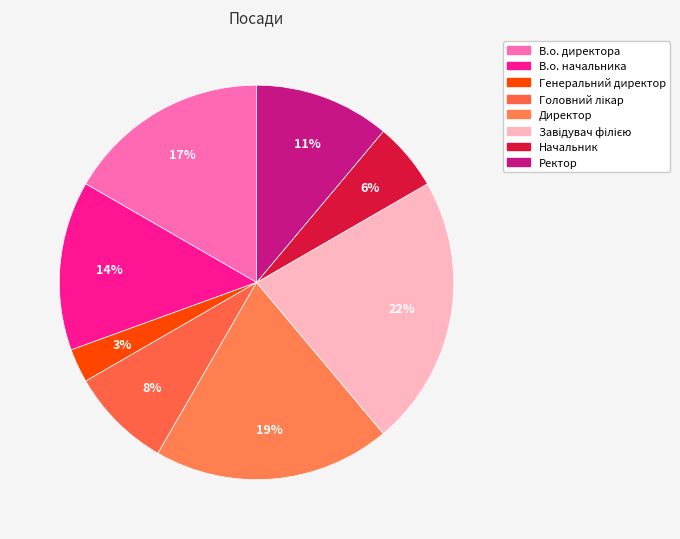

Between В.о. директора and Директор, which is larger?

Директор